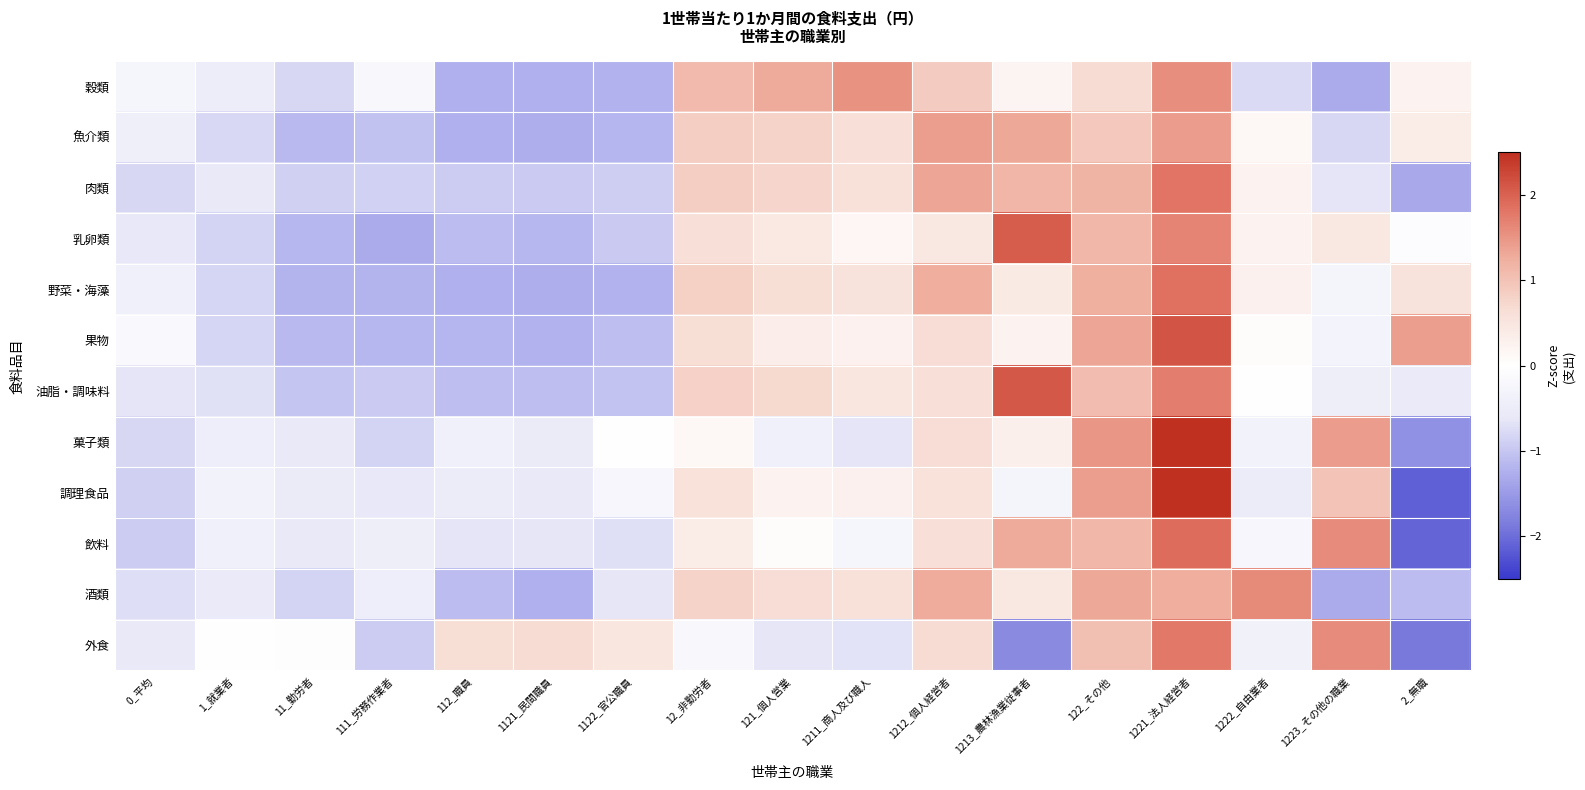

Rank the series at 122_その他 from lowest to highest value.

穀類, 魚介類, 外食, 油脂・調味料, 乳卵類, 飲料, 肉類, 野菜・海藻, 酒類, 果物, 調理食品, 菓子類